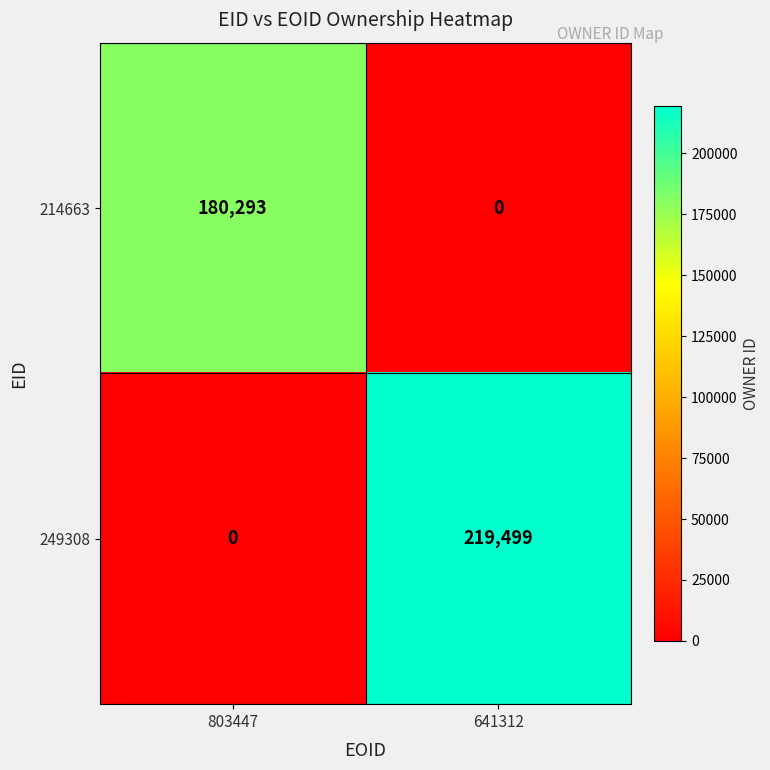

Reading left to right, what are all the values shown in this chart?

214663: 803447=180293	641312=0
249308: 803447=0	641312=219499